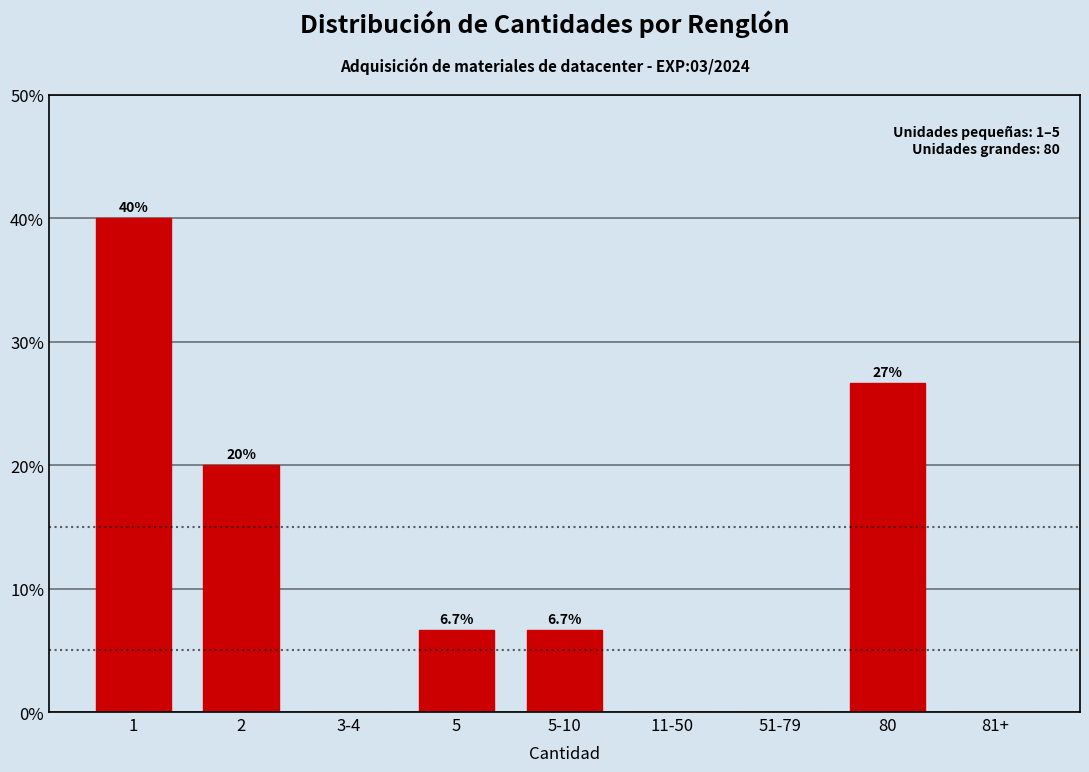

Reading left to right, list all the values displayed in this chart.

1=40.0	2=20.0	3-4=0.0	5=6.7	5-10=6.7	11-50=0.0	51-79=0.0	80=26.7	81+=0.0